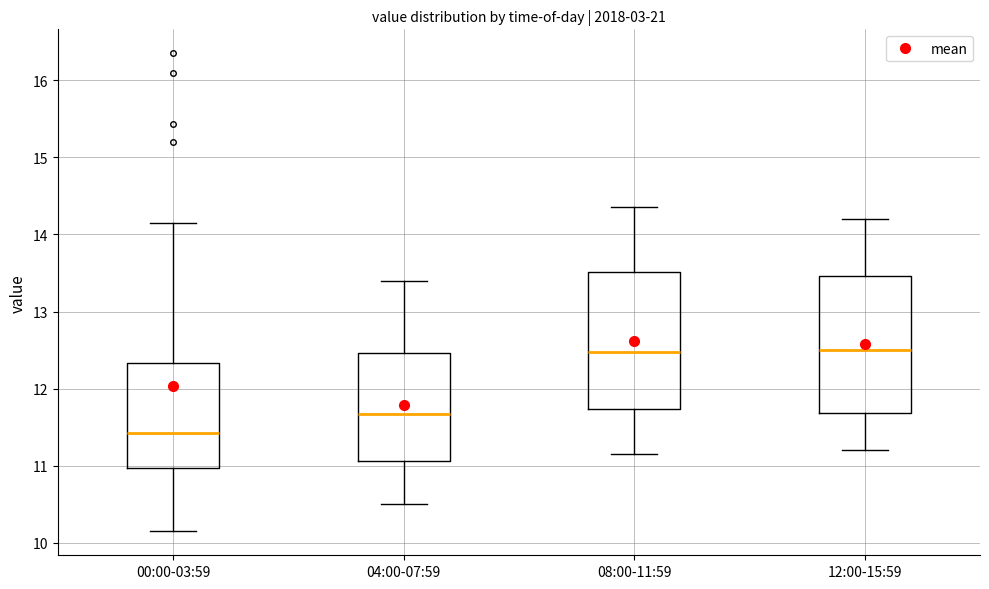

Reading left to right, read every box against the y-axis: the position of its median line, the range the box covers, and the ends of its whiskers. The values are not printed on the chart, so give them approximately, as read against the axis.

00:00-03:59: median 11.4, box 11.0 to 12.3, whiskers 10.2 to 14.2
04:00-07:59: median 11.7, box 11.1 to 12.5, whiskers 10.5 to 13.4
08:00-11:59: median 12.5, box 11.7 to 13.5, whiskers 11.2 to 14.4
12:00-15:59: median 12.5, box 11.7 to 13.5, whiskers 11.2 to 14.2